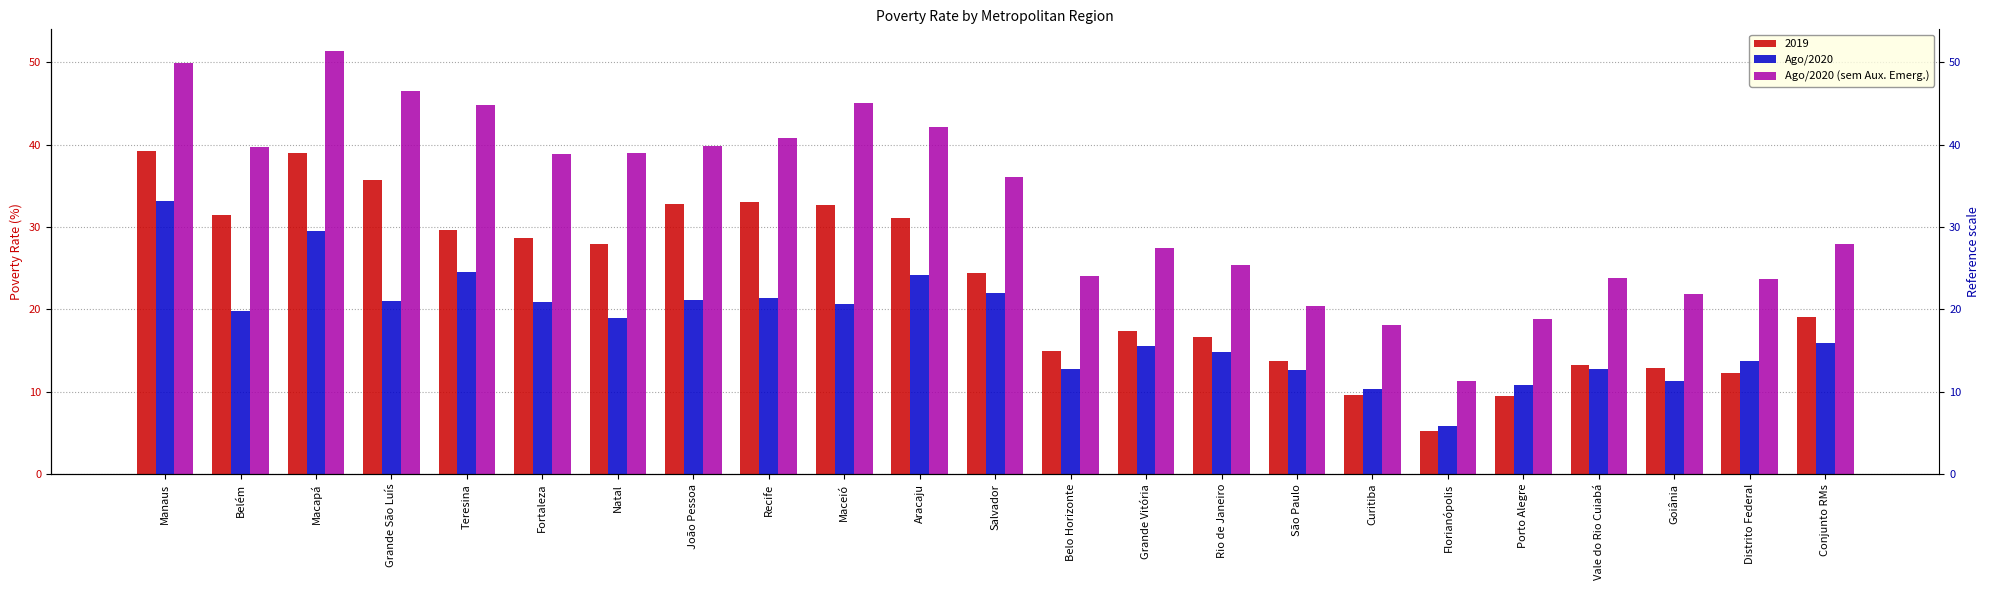

What is the spread (max minus min) of values at Grande São Luís?

25.4